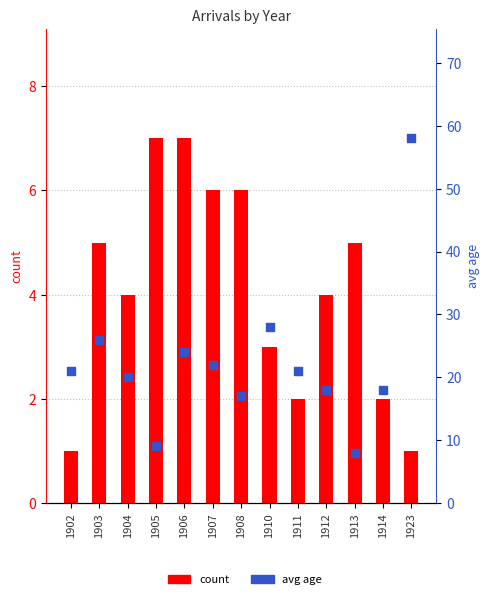

Is the value of avg age at 1910 greater than the value of count at 1908?

Yes